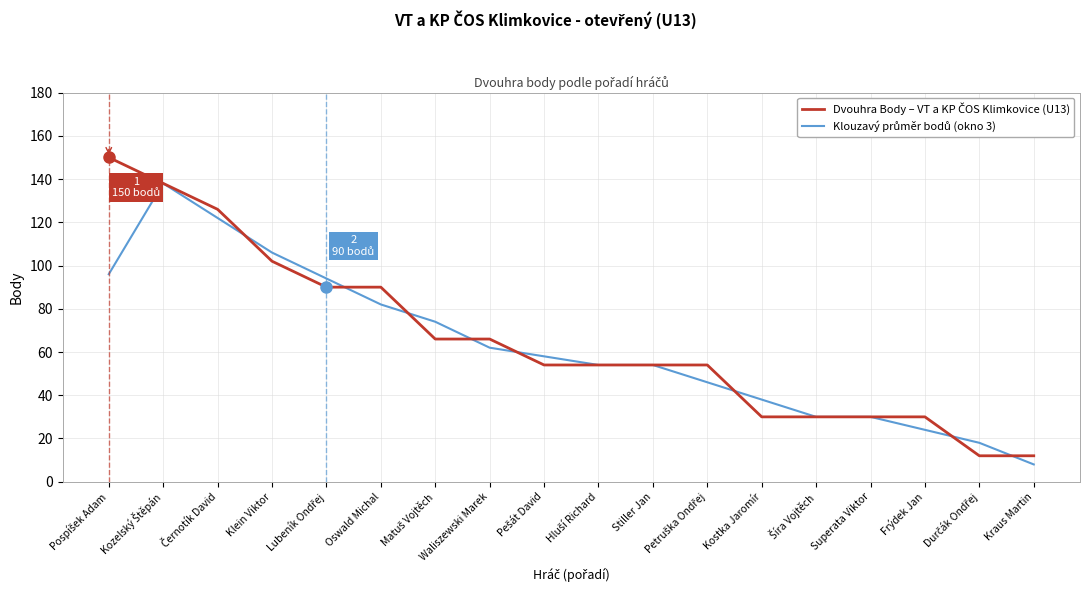

Does the chart have visible grid lines?

Yes